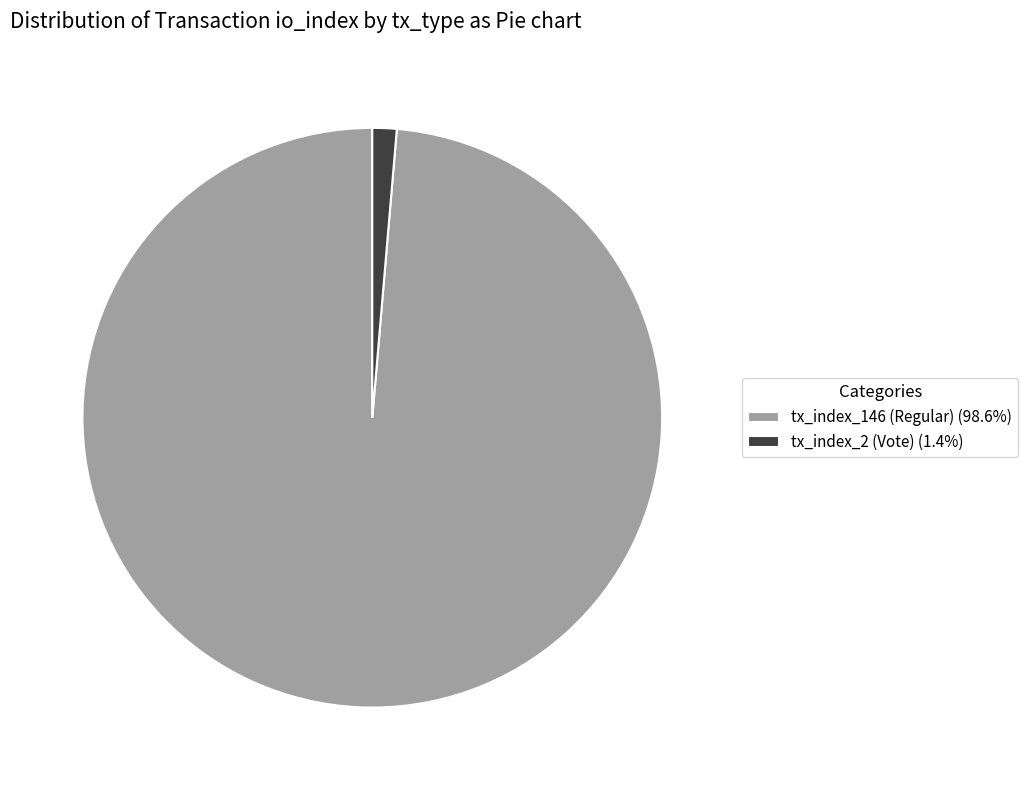

The tx_index_2 (Vote) slice represents 11% of the pie. True or false?

False